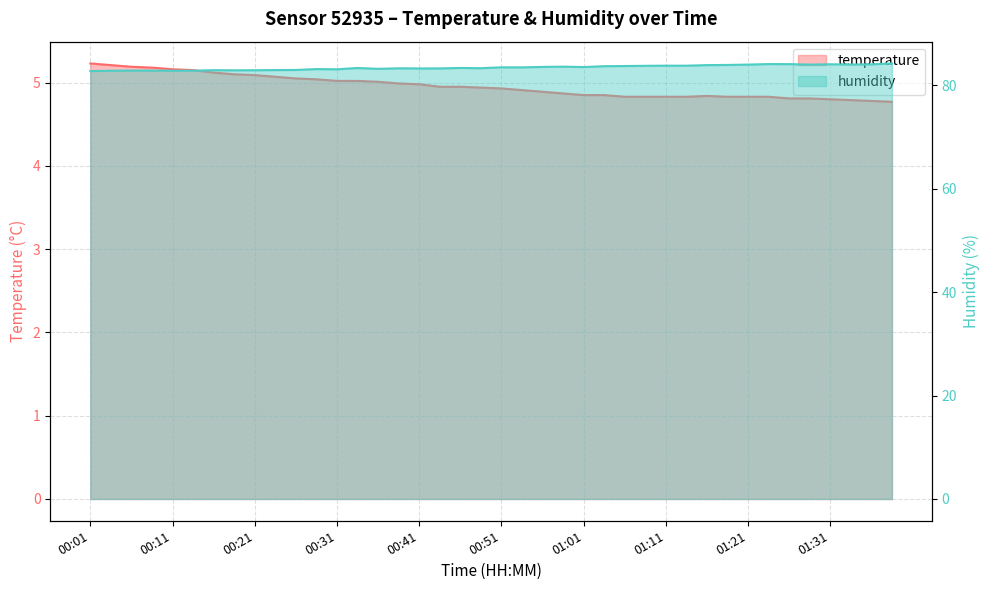

True or false: humidity and temperature cross at least once.

False